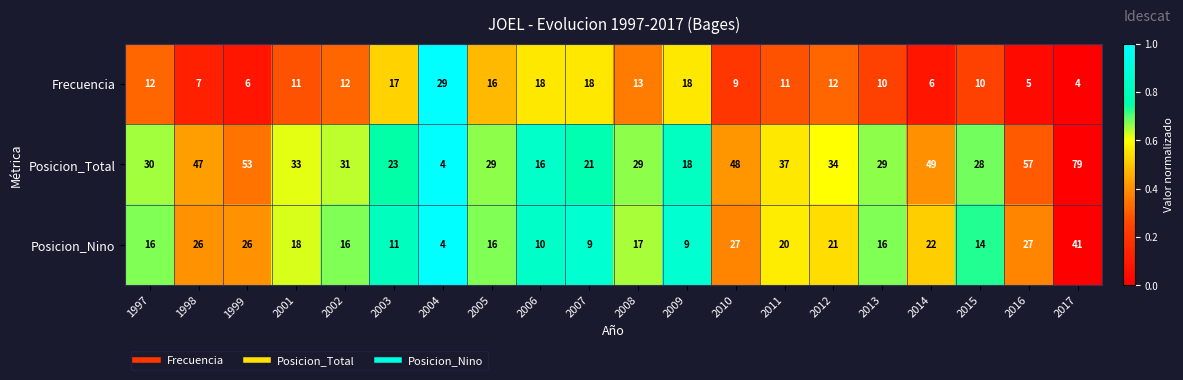

Where is Frecuencia nearest to the value 16?

2005